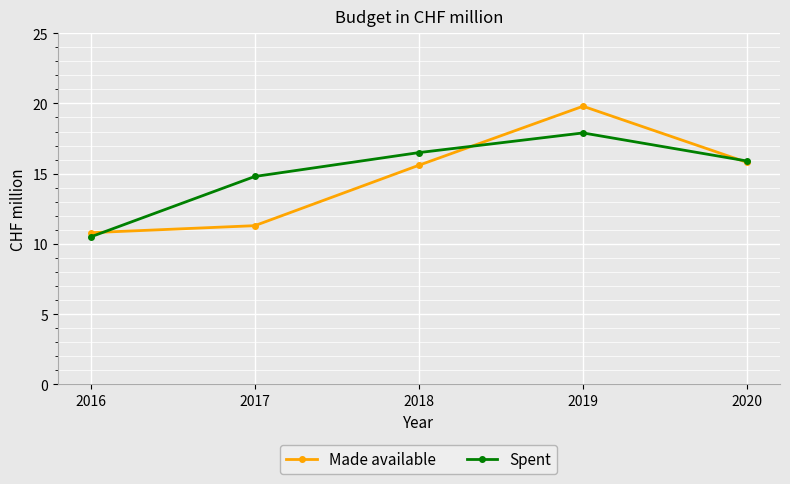

What is the total value across all series at 2017?

26.1